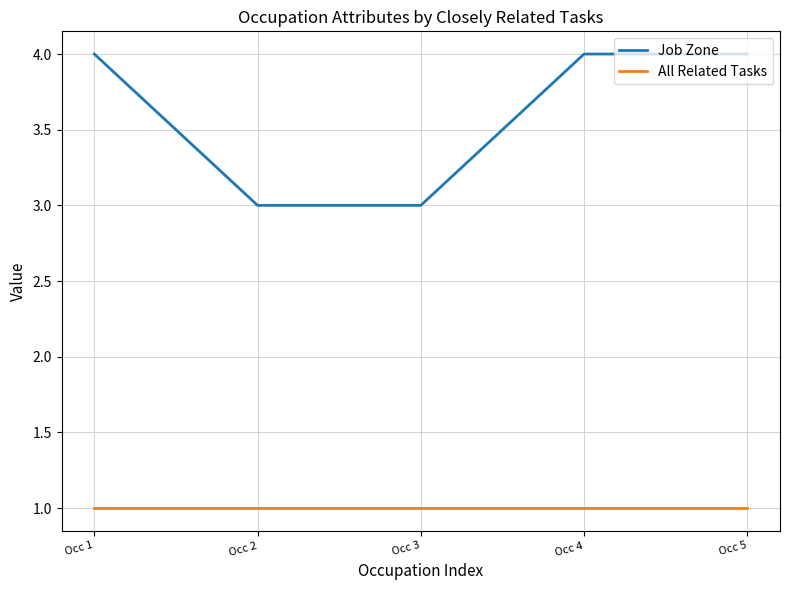

List the series in order of their overall mean, lowest first.

All Related Tasks, Job Zone